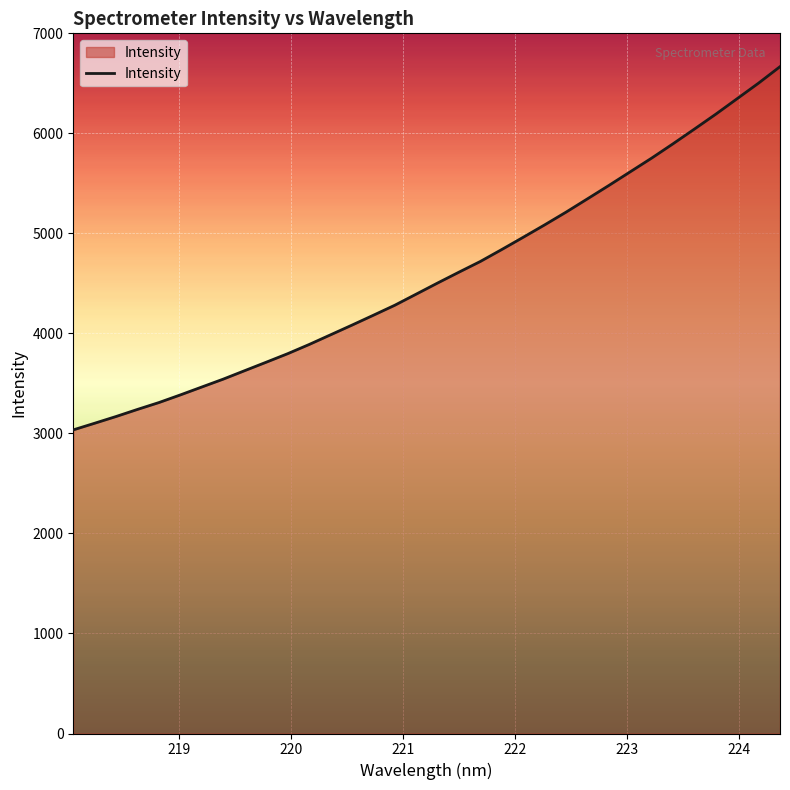

What is the minimum value shown in the chart?

3035.9